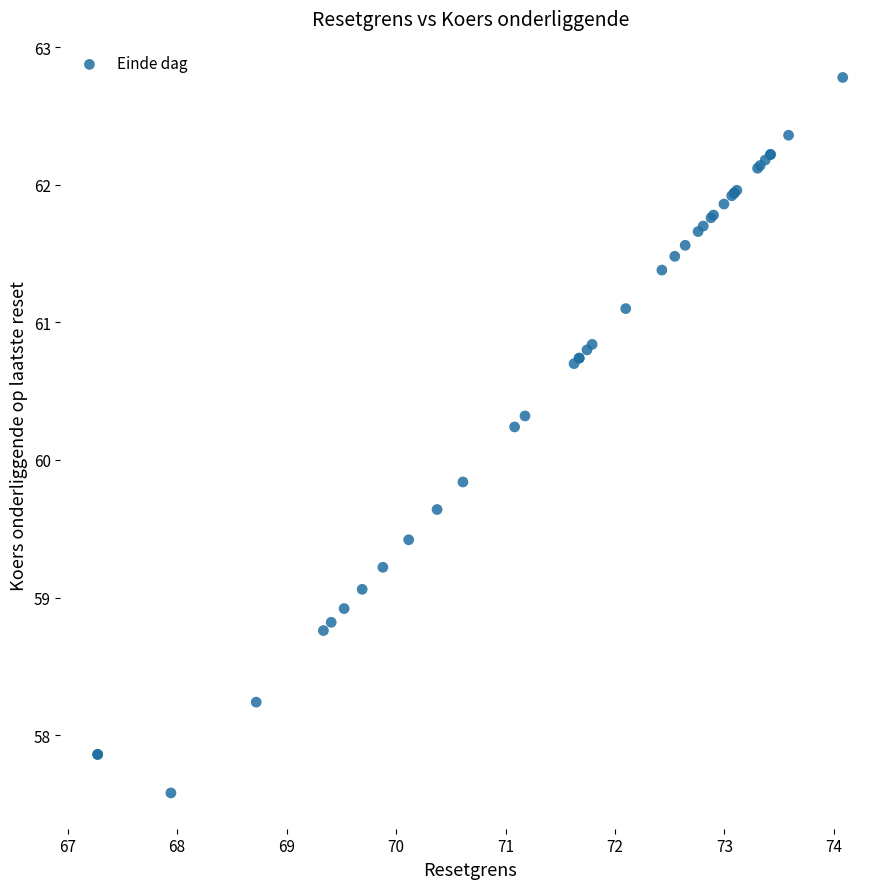

What Y value in the scatter plot is closest to 60?

59.8